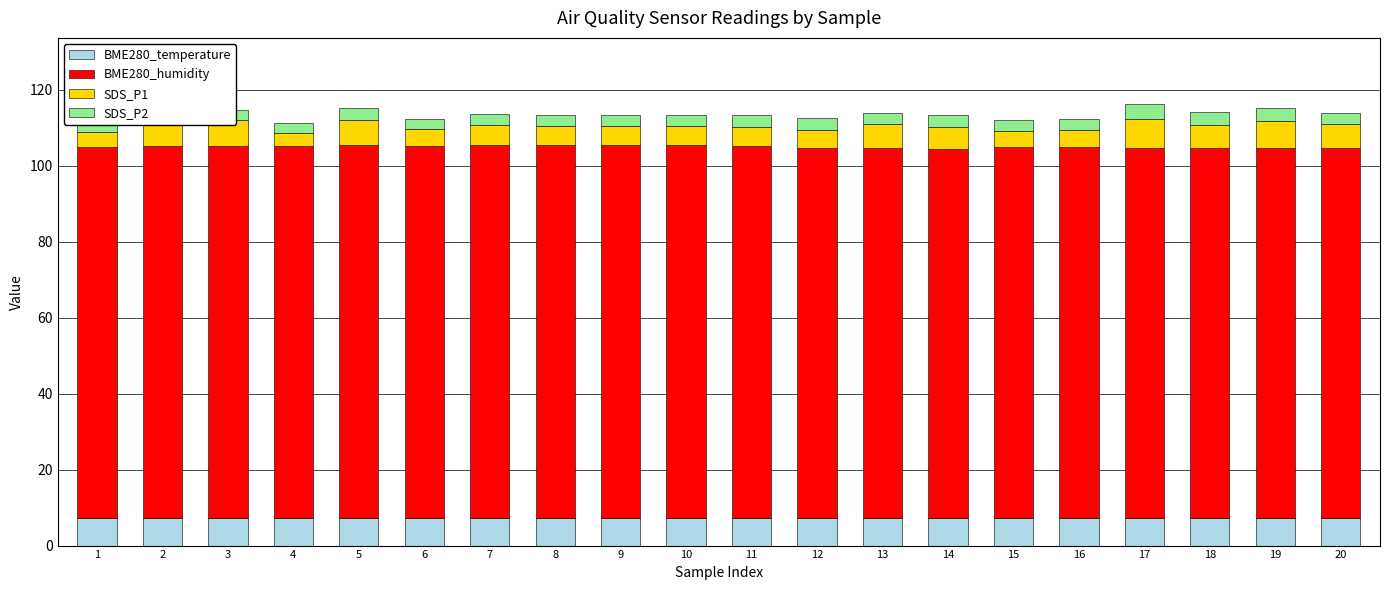

Reading right to left, what are all the values shown in this chart?

BME280_temperature: 20=7.2	19=7.2	18=7.2	17=7.2	16=7.2	15=7.2	14=7.2	13=7.2	12=7.2	11=7.2	10=7.2	9=7.2	8=7.2	7=7.2	6=7.2	5=7.2	4=7.2	3=7.2	2=7.2	1=7.2
BME280_humidity: 20=97.6	19=97.5	18=97.5	17=97.5	16=97.7	15=97.7	14=97.3	13=97.3	12=97.5	11=97.9	10=98.3	9=98.1	8=98.2	7=98.3	6=98.0	5=98.2	4=97.8	3=98.1	2=97.9	1=97.6
SDS_P1: 20=6.2	19=7.1	18=6.1	17=7.6	16=4.4	15=4.2	14=5.8	13=6.4	12=4.8	11=5.1	10=4.9	9=5.0	8=5.0	7=5.2	6=4.3	5=6.5	4=3.5	3=6.6	2=8.0	1=4.1
SDS_P2: 20=3.0	19=3.4	18=3.4	17=3.9	16=2.9	15=2.9	14=3.1	13=2.9	12=3.0	11=3.0	10=2.9	9=3.1	8=2.9	7=2.9	6=2.8	5=3.1	4=2.7	3=2.7	2=2.9	1=3.1